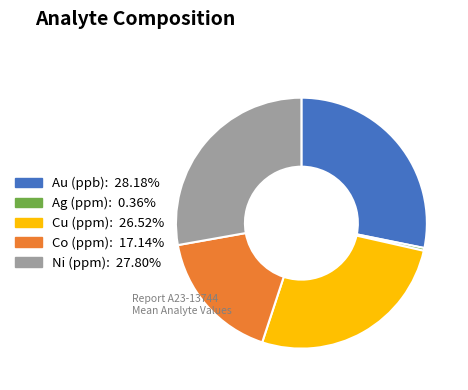

Do Cu (ppm) and Co (ppm) together represent more than half of the pie?

No